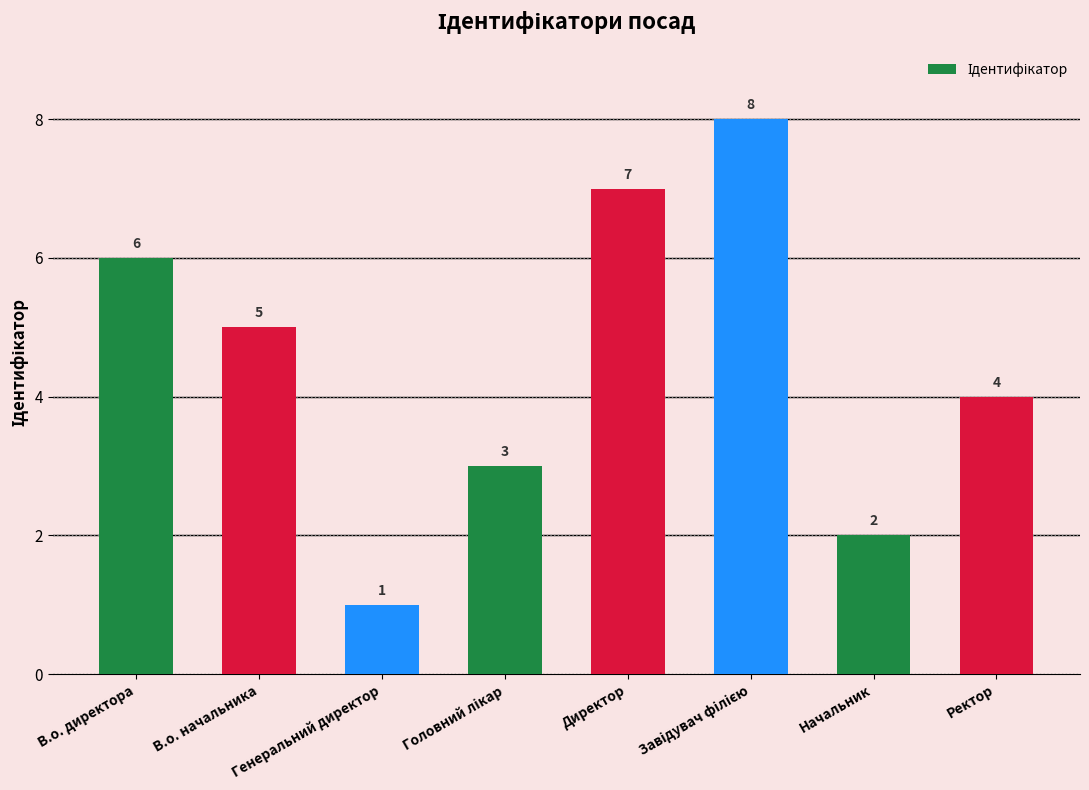

Count the number of categories in the chart.

8